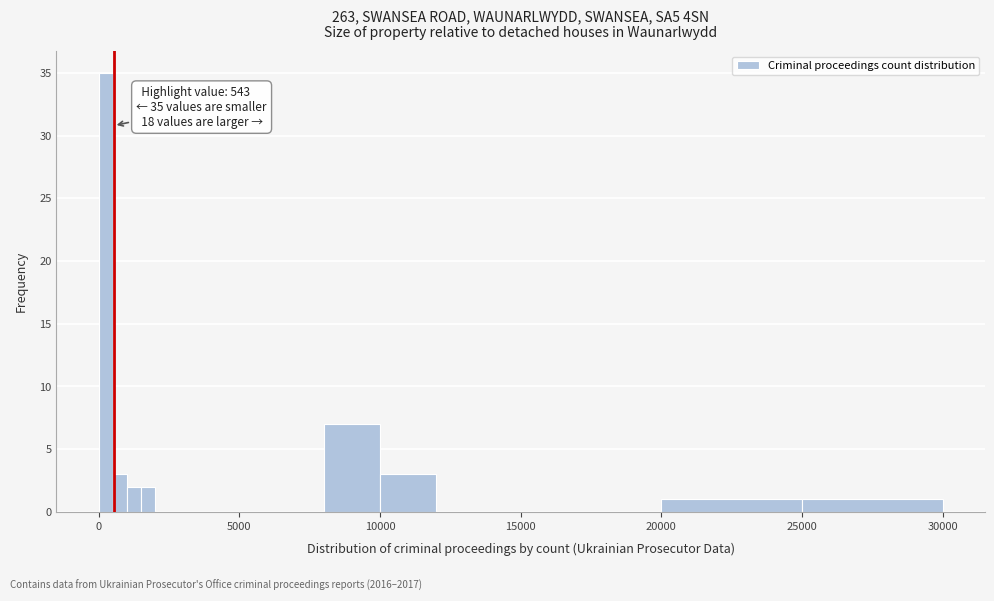

Around what value on the x-axis is the tallest bar? Give the approximate position of its centre, as read against the axis.

500